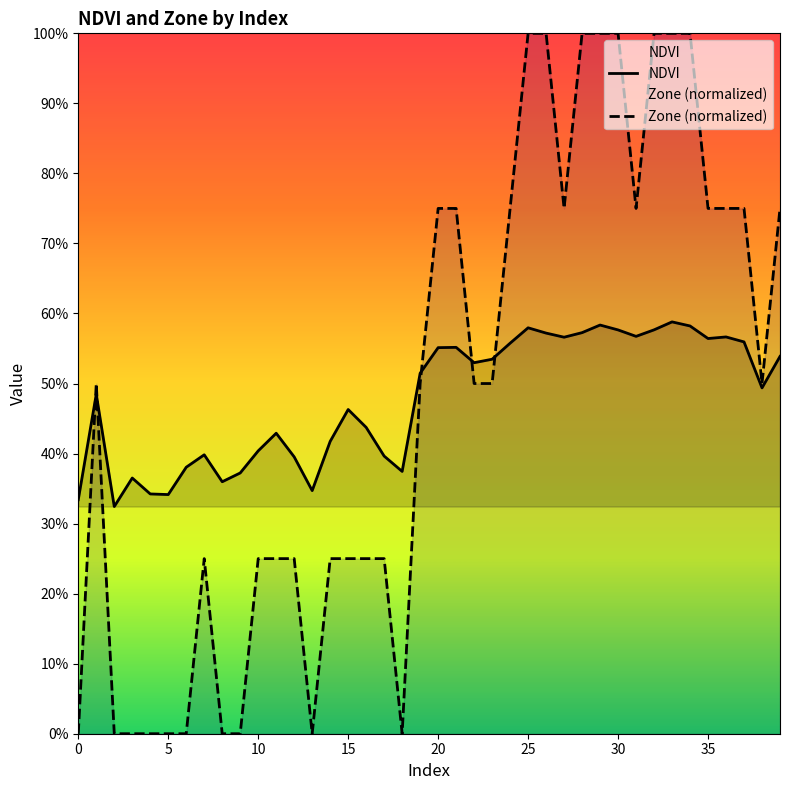

Which series has the largest range (max minus min)?

Zone (normalized)